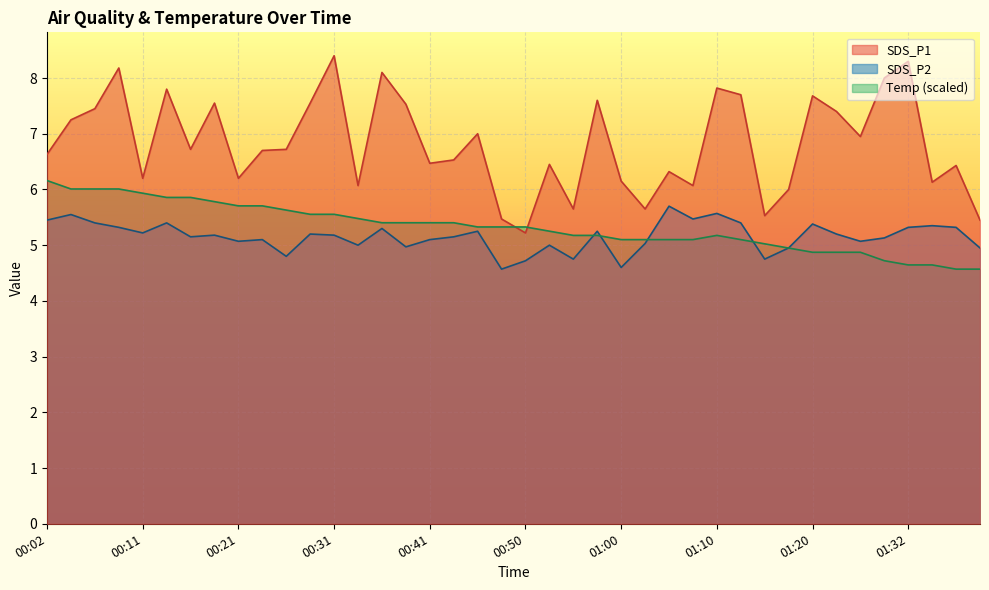

What is the minimum value for SDS_P2?

4.6